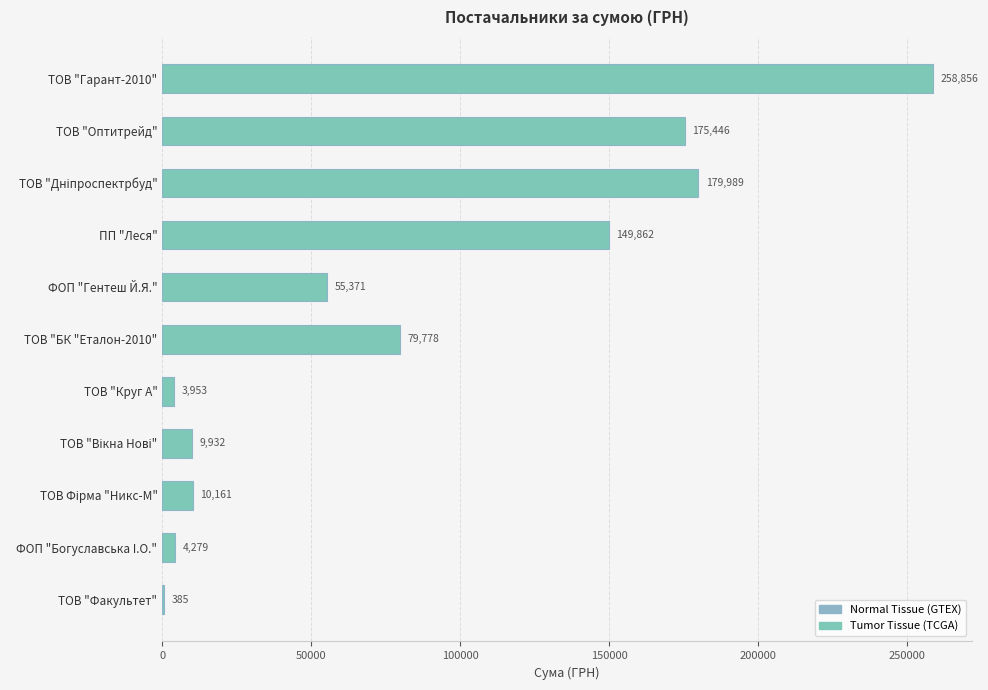

Between ТОВ "Гарант-2010" and ФОП "Богуславська I.О.", which is larger?

ТОВ "Гарант-2010"